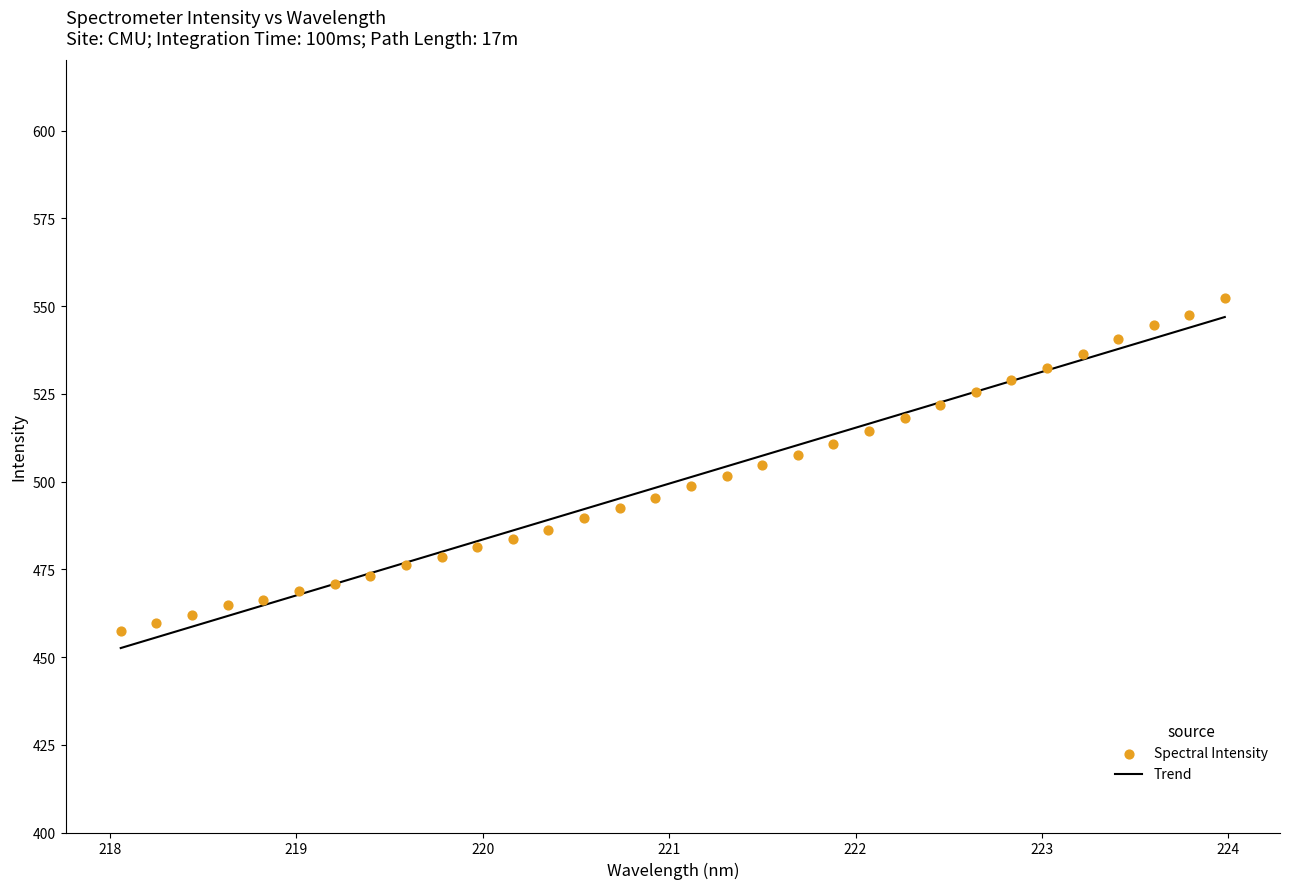

What is the change in value from 219.589 to 220.5444?

+13.5